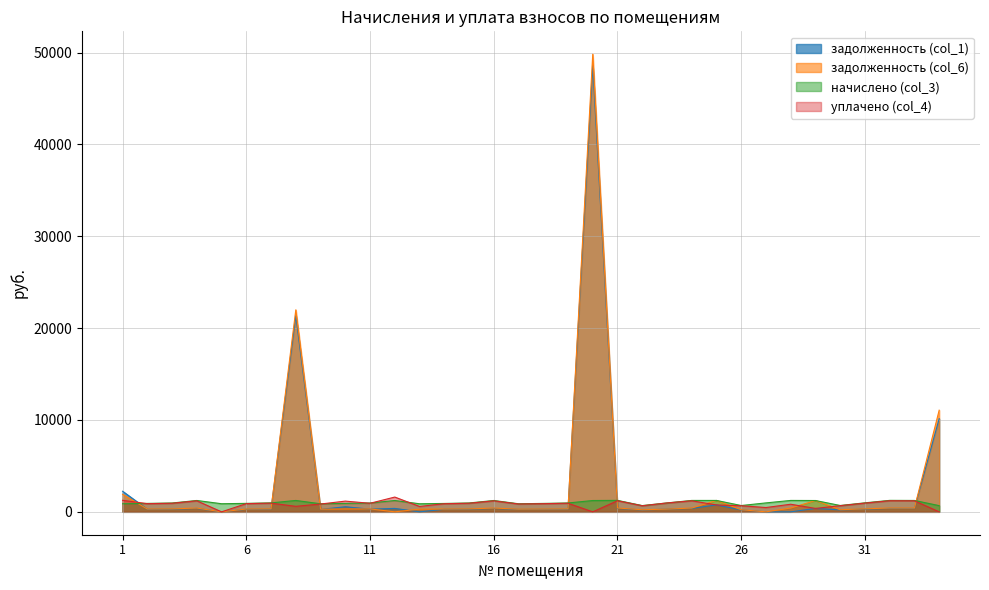

What is the maximum value shown in the chart?

49825.8